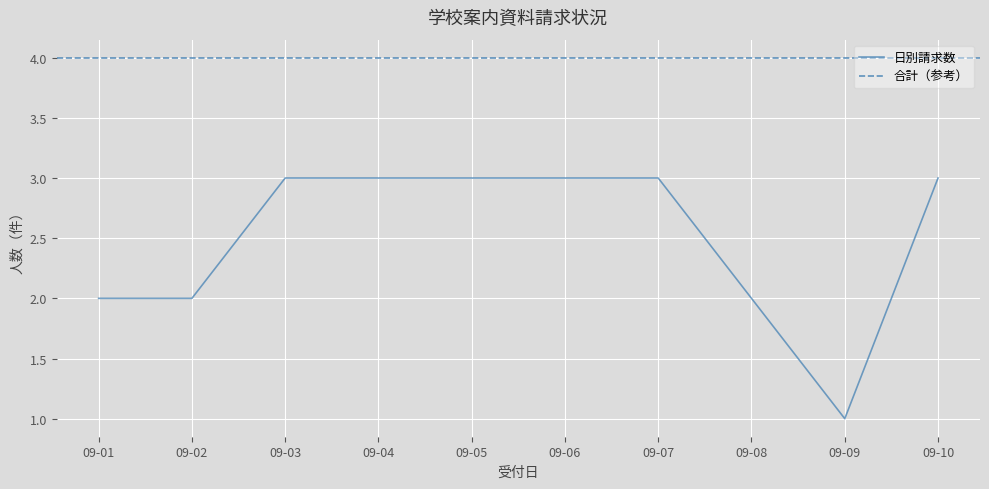

The value at 2018-09-09 is 2. True or false?

False